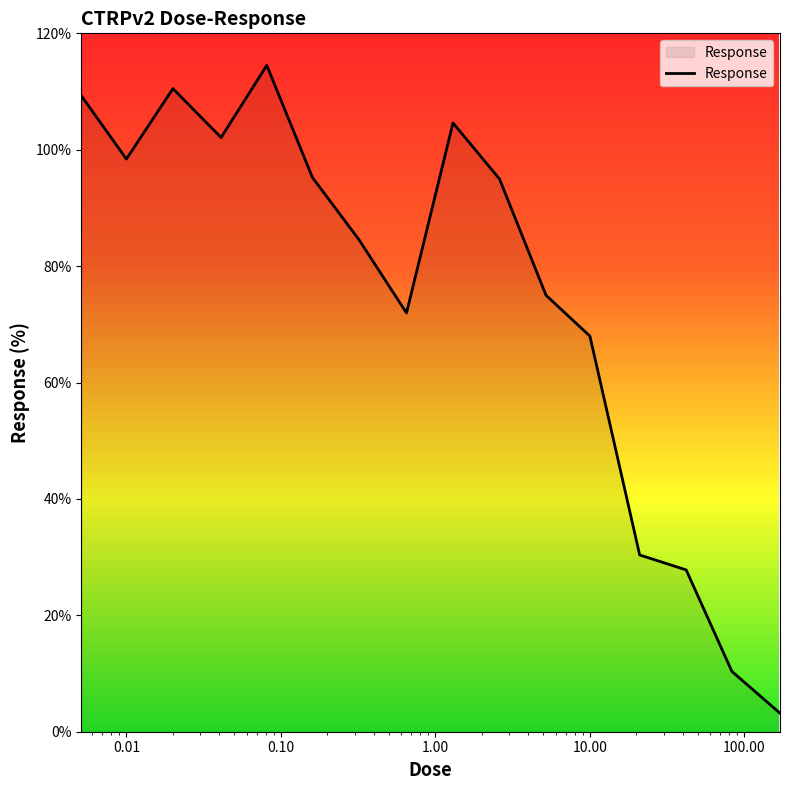

What is the minimum value shown in the chart?

3.2